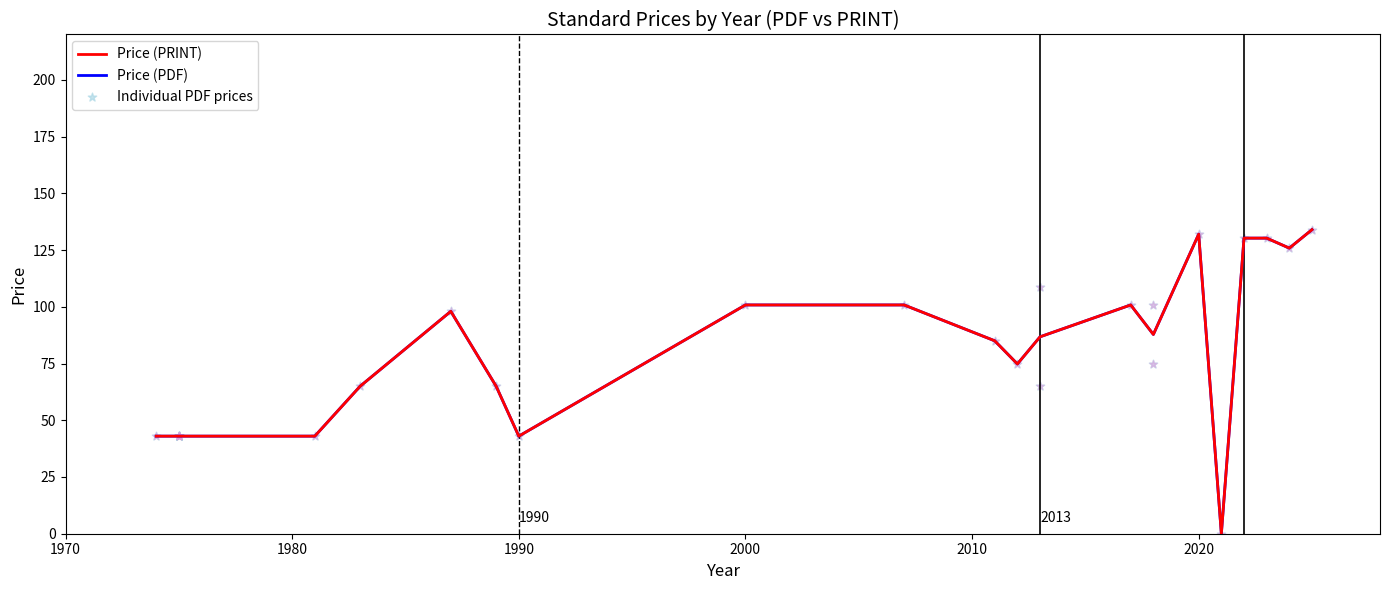

Which series reaches the maximum Y coordinate?

Price (PRINT)